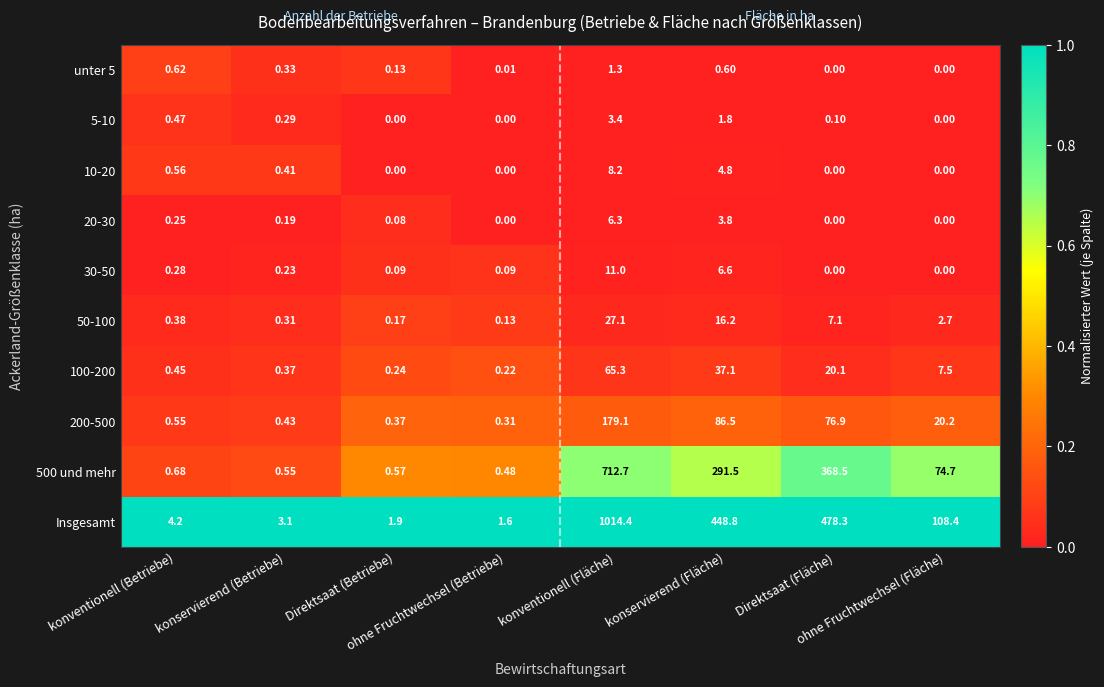

Which series has the largest range (max minus min)?

Insgesamt